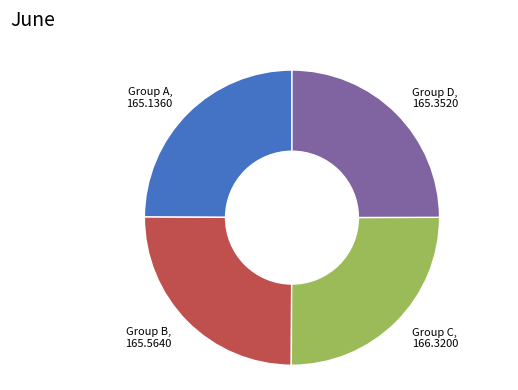

Is there any slice that represents more than half of the pie?

No